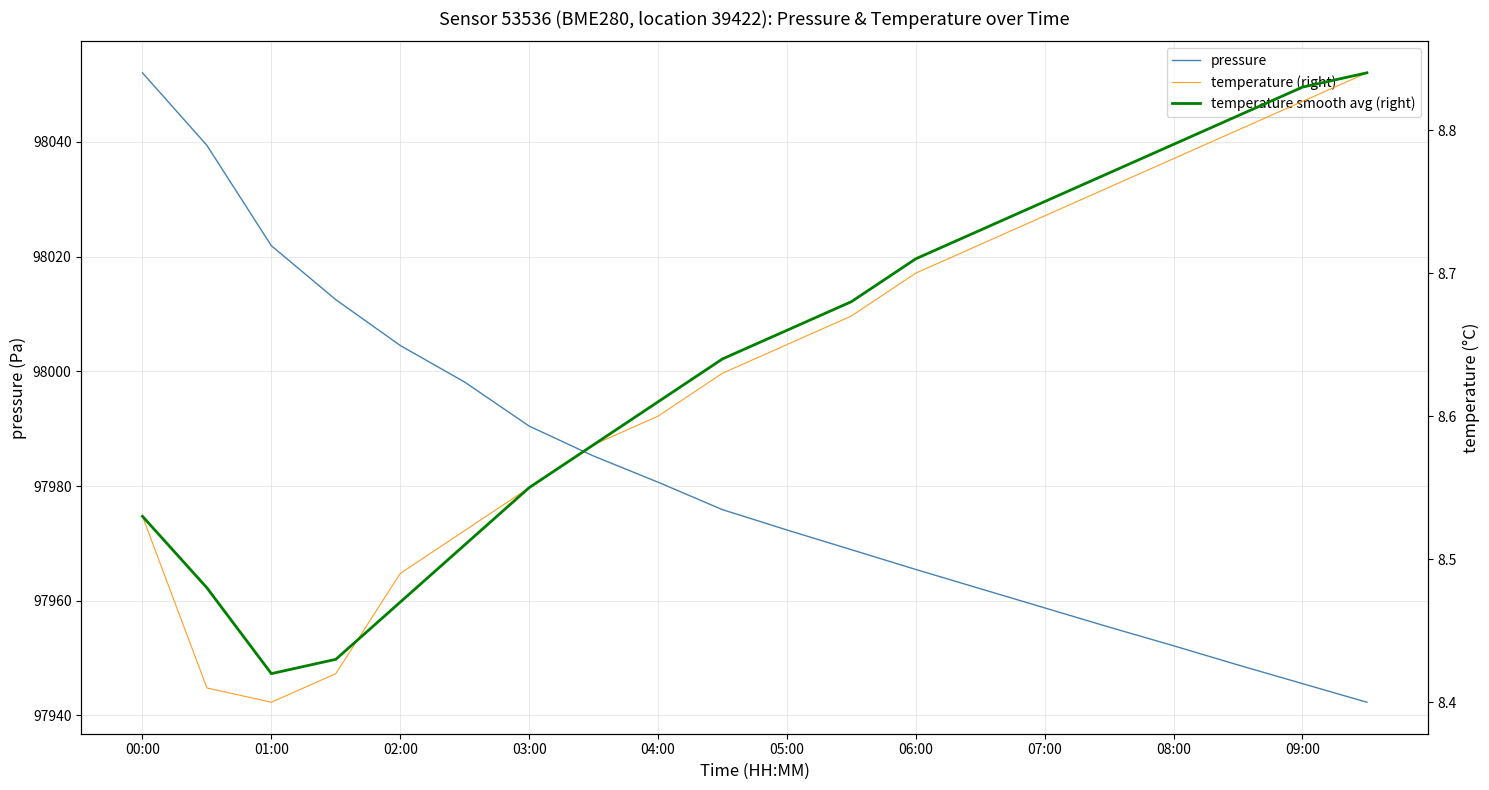

What is the value of the pressure point at the 14th from the left?

97962.1